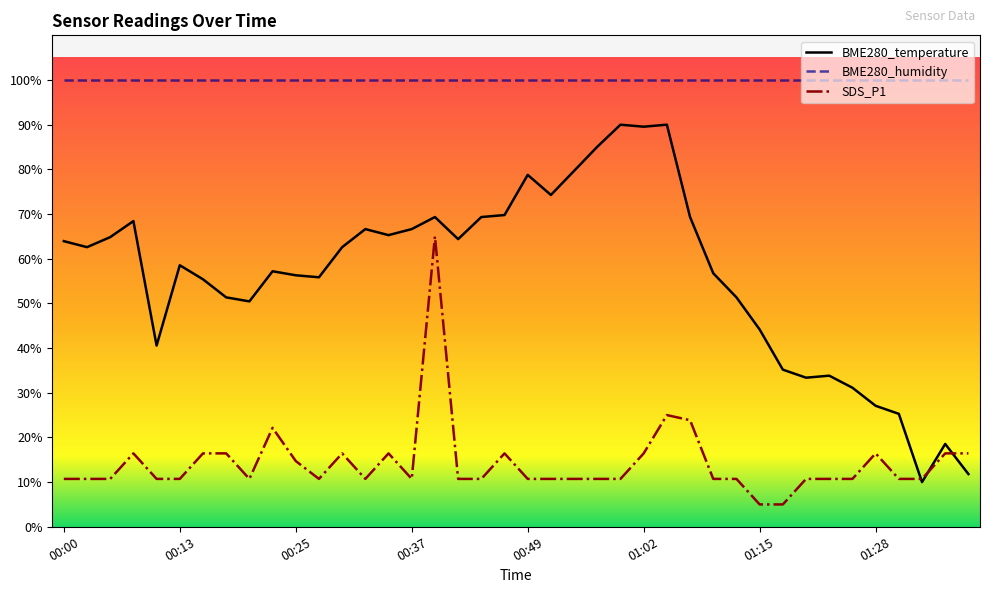

Which series has the widest spread of values?

BME280_temperature